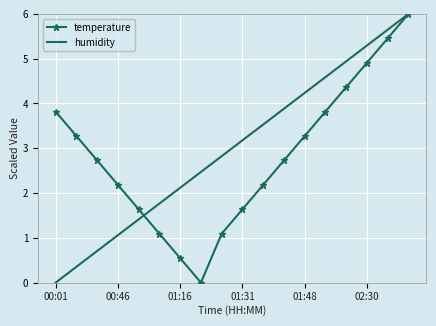

What are all the series names shown in the legend?

temperature, humidity